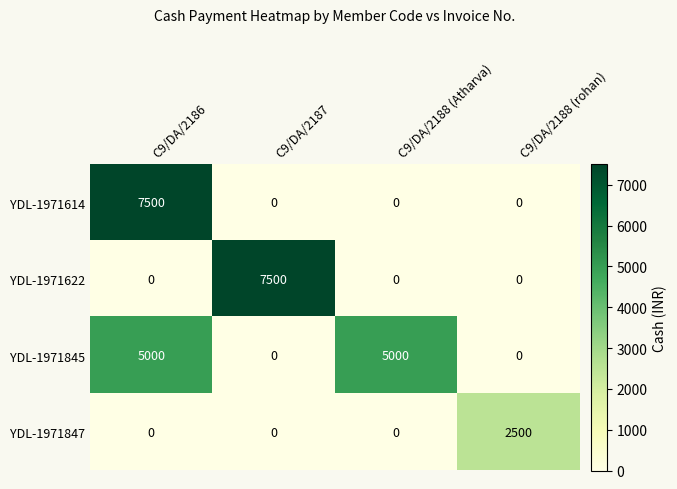

Reading right to left, list all the values displayed in this chart.

YDL-1971614: 0	0	0	7500
YDL-1971622: 0	0	7500	0
YDL-1971845: 0	5000	0	5000
YDL-1971847: 2500	0	0	0